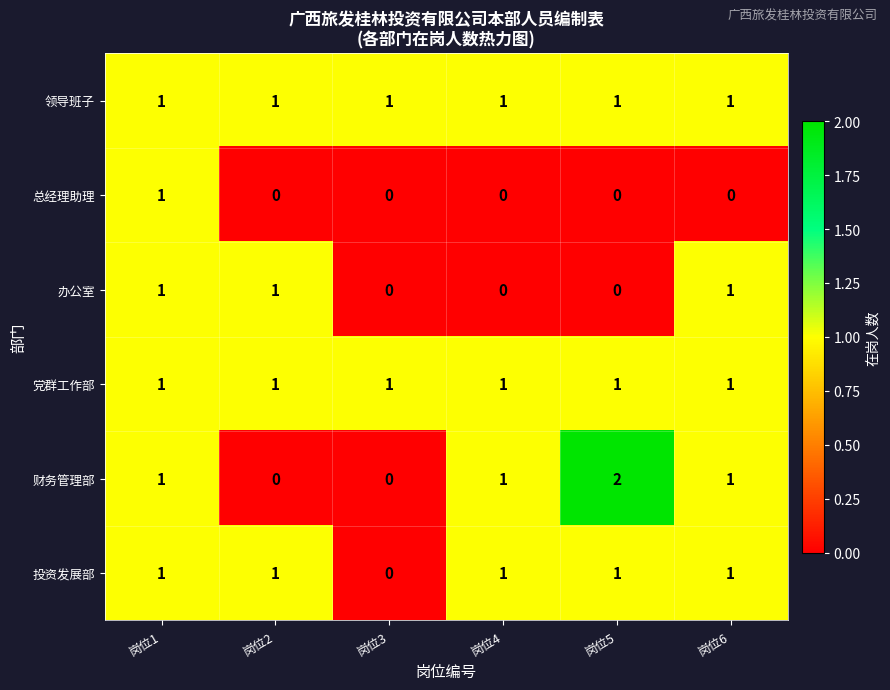

True or false: 办公室 has a value of 0 at 岗位3.

True